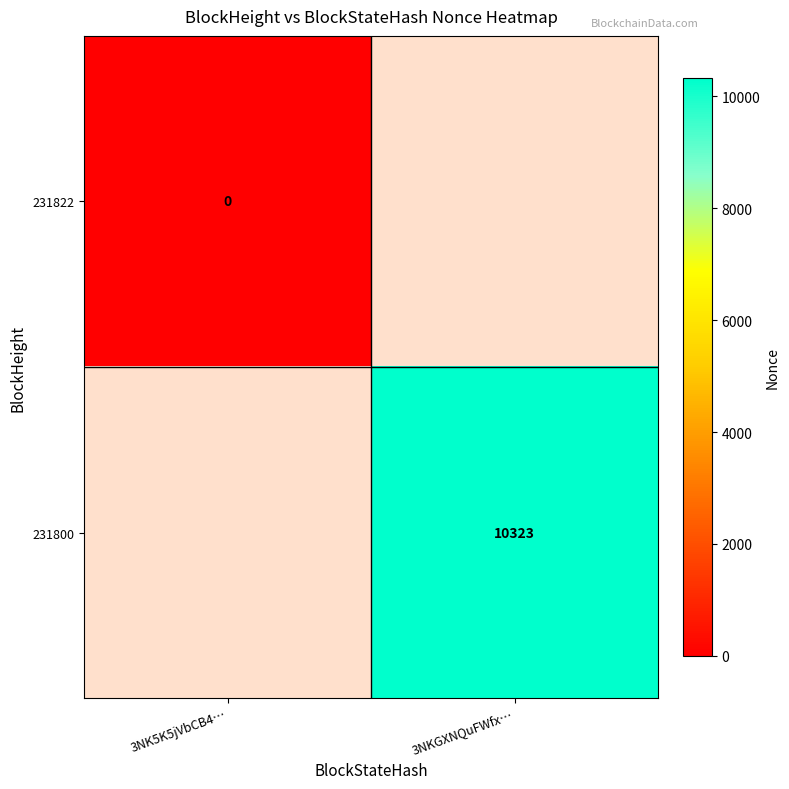

The 231800 series shows 10323 at 3NKGXNQuFWfx…. True or false?

True